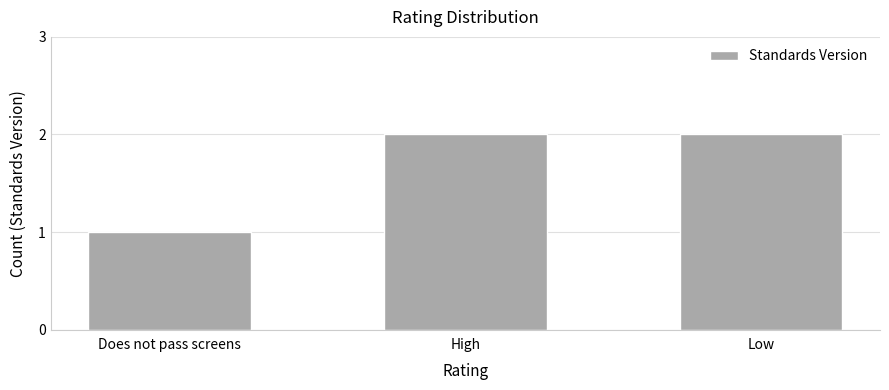

What is the difference between the maximum and minimum values?

1